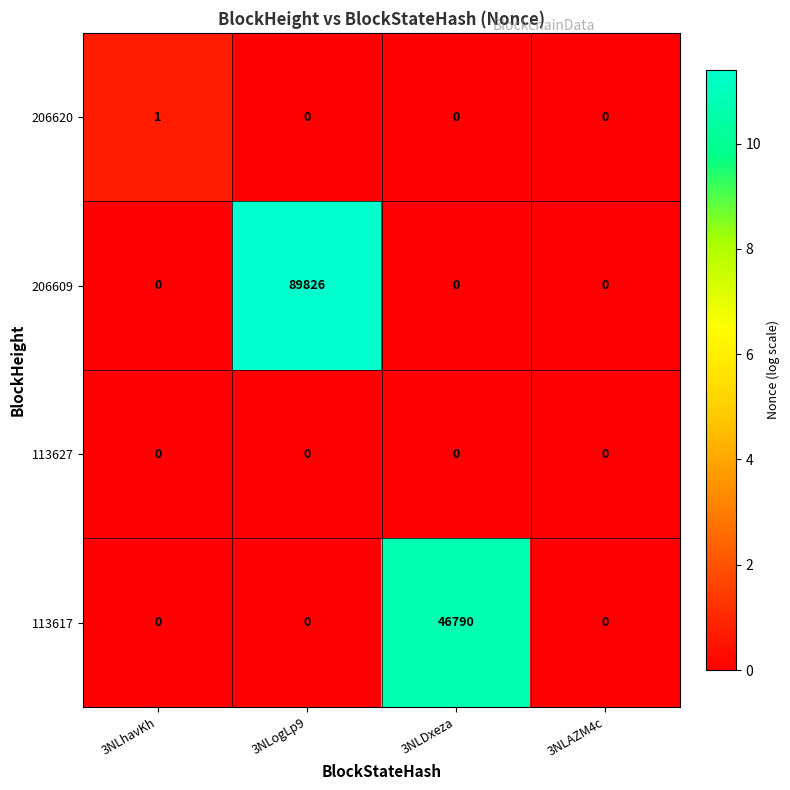

How many 206620 values are between 0 and 1?

4